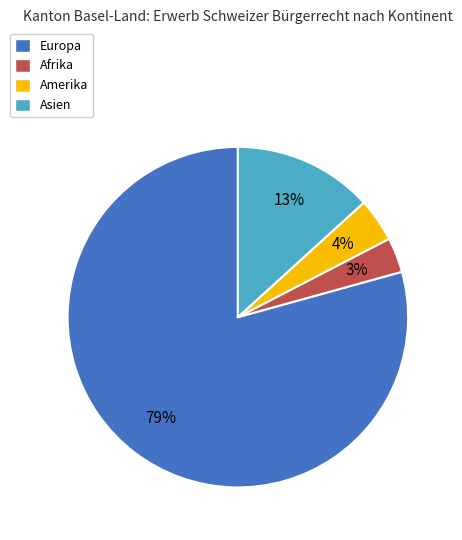

What is the ratio of the value at Asien to the value at Amerika?

3.2